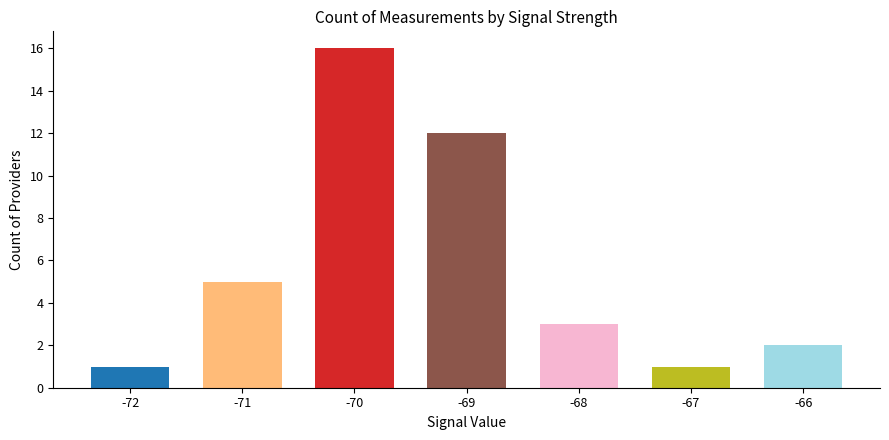

Where does the data first go above 3?

-71